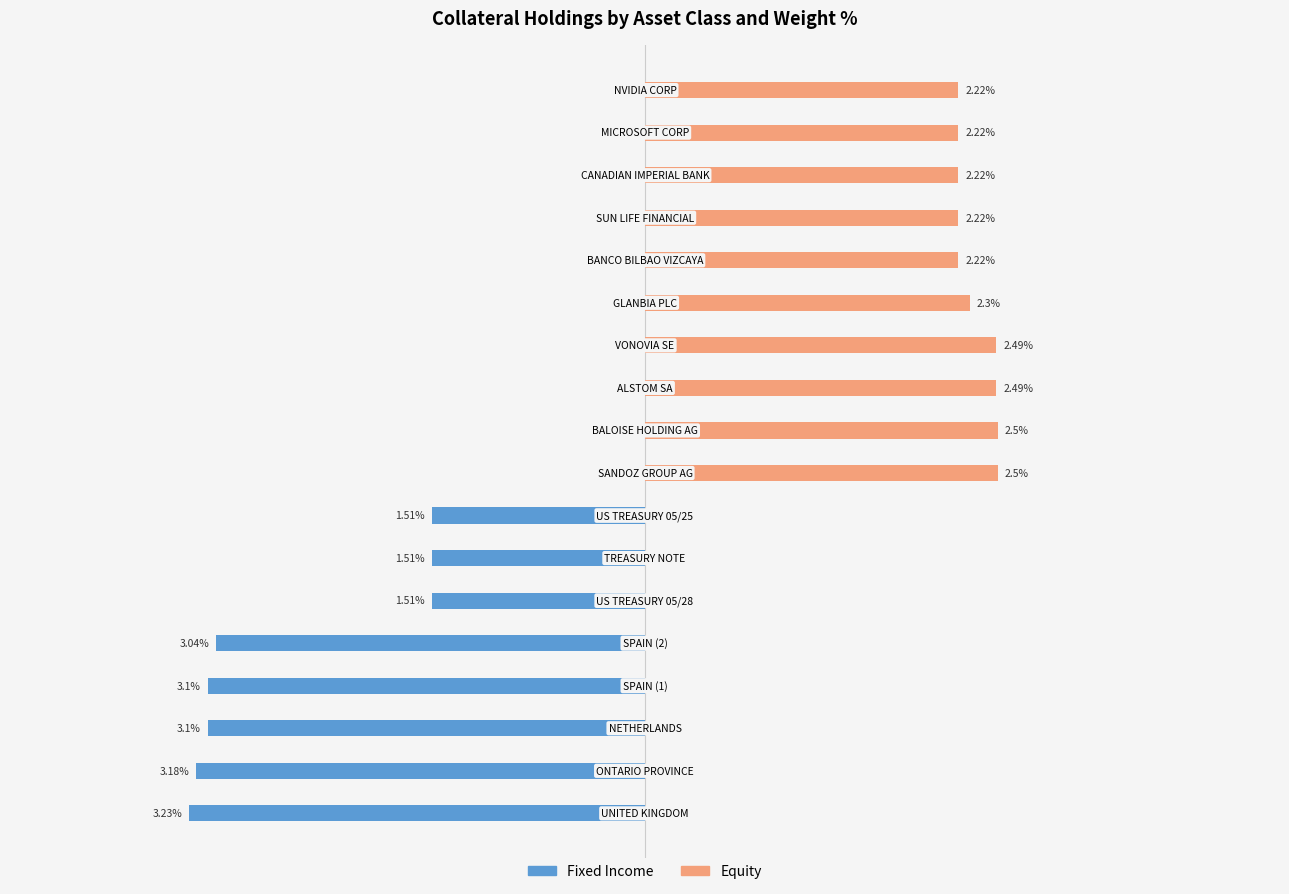

Between 1 and 5, which series saw the biggest shift?

Fixed Income